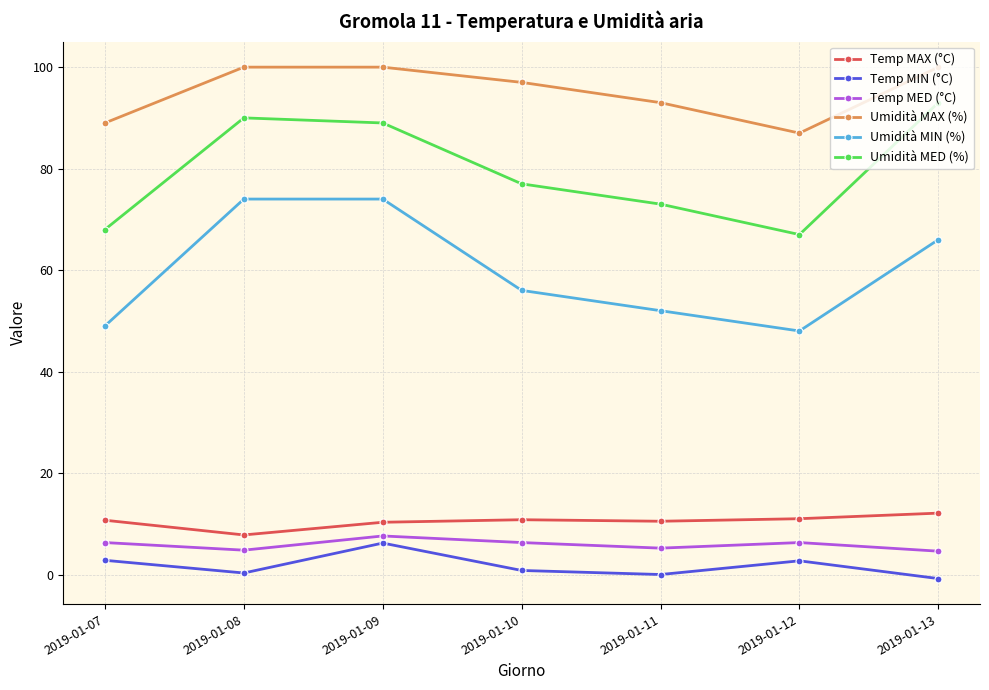

Read the Temp MIN (°C) value at 2019-01-10.

0.8